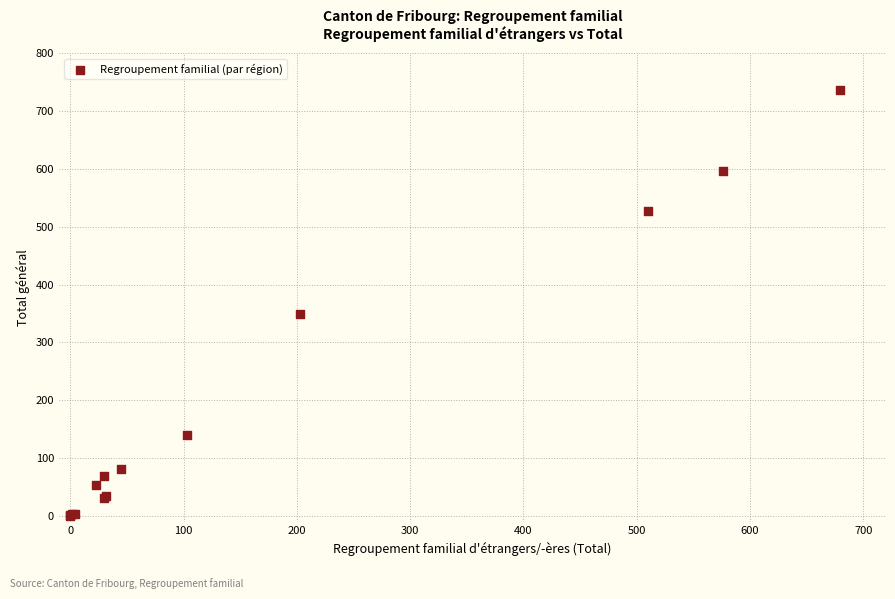

What Y value in the scatter plot is closest to 368?

349